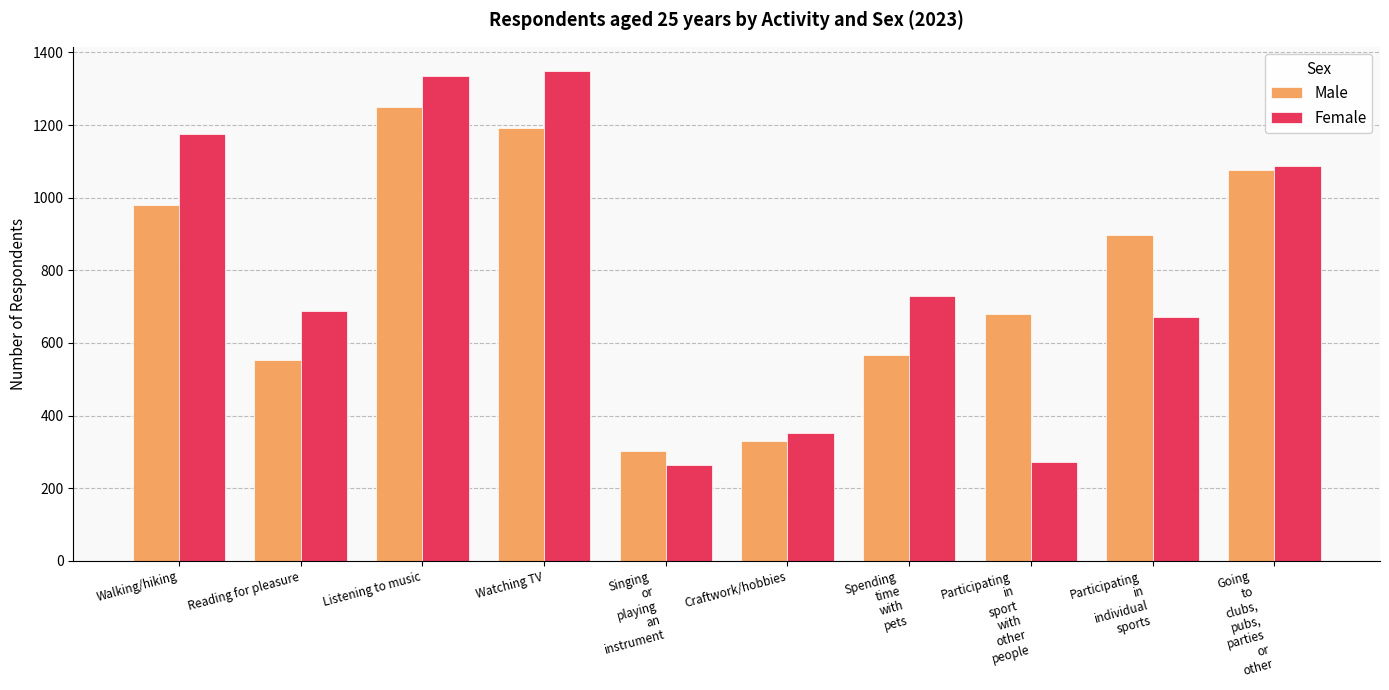

Reading left to right, list all the values displayed in this chart.

Male: 981	554	1249	1191	302	330	568	680	897	1075
Female: 1176	688	1335	1348	263	351	730	273	670	1088